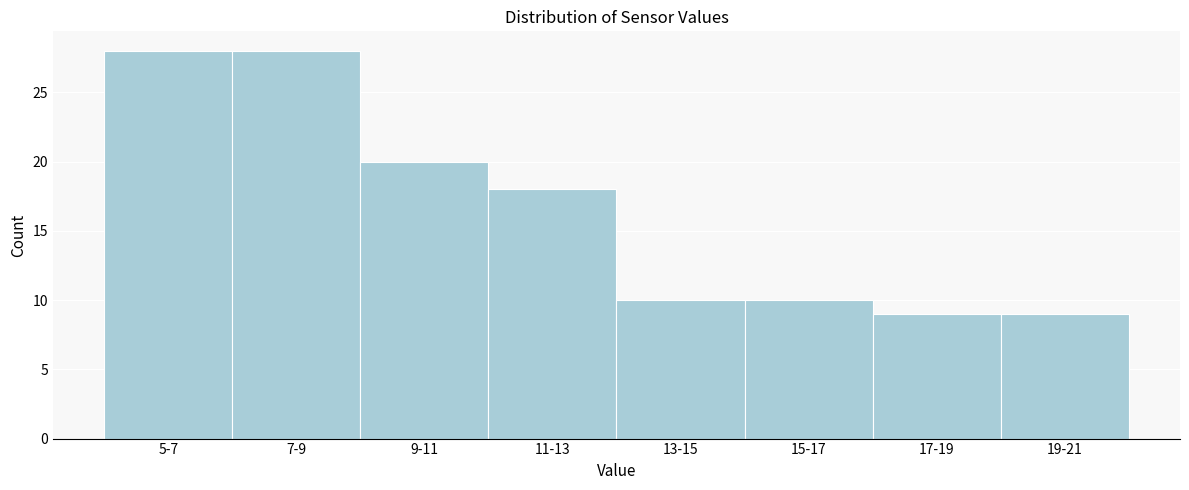

Reading left to right, what are all the values shown in this chart?

28	28	20	18	10	10	9	9